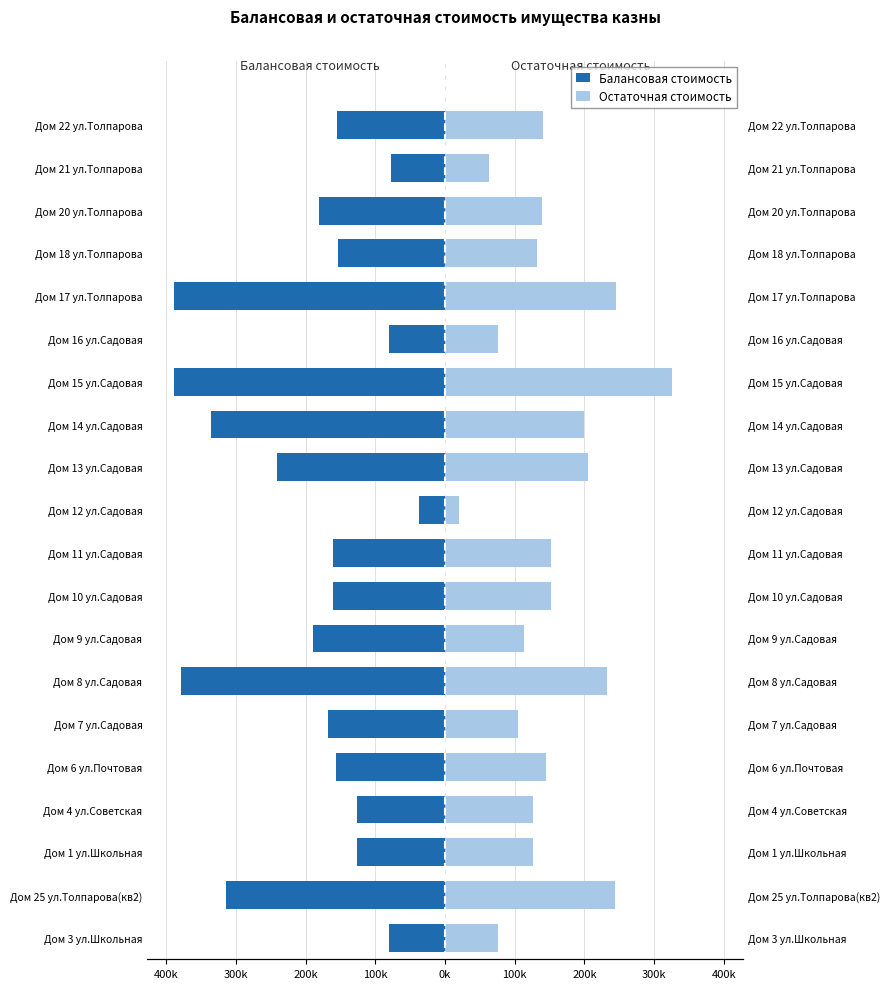

What are all the series names shown in the legend?

Балансовая стоимость, Остаточная стоимость